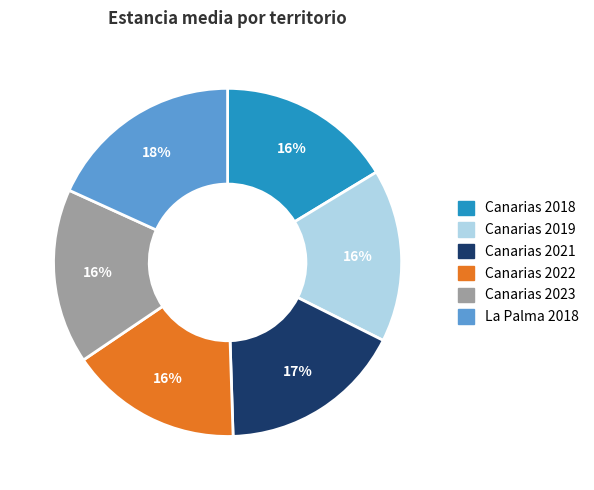

Is there a majority slice in this chart?

No